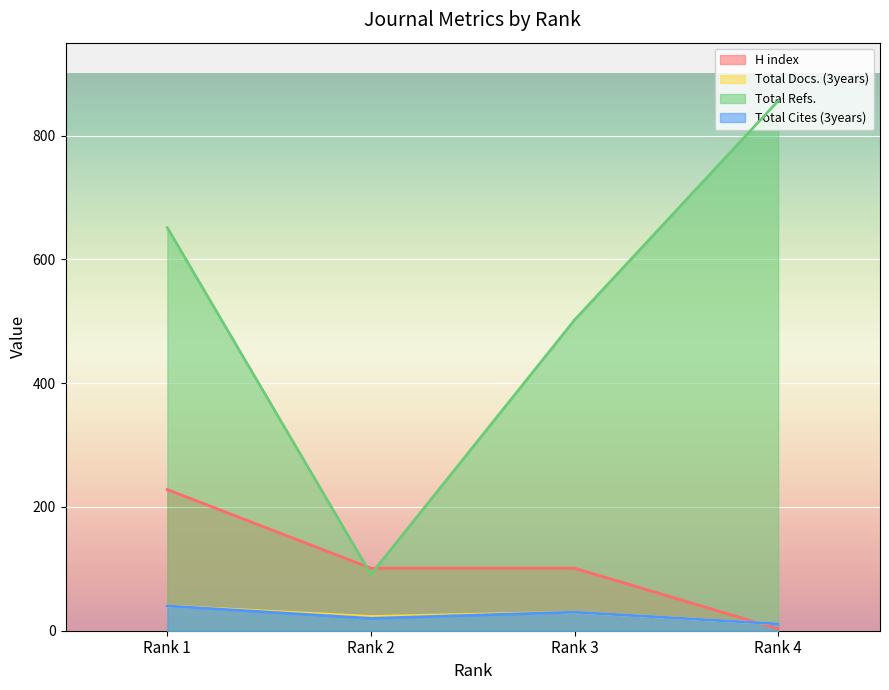

True or false: Total Cites (3years) has a value of 30 at Rank 3.

True